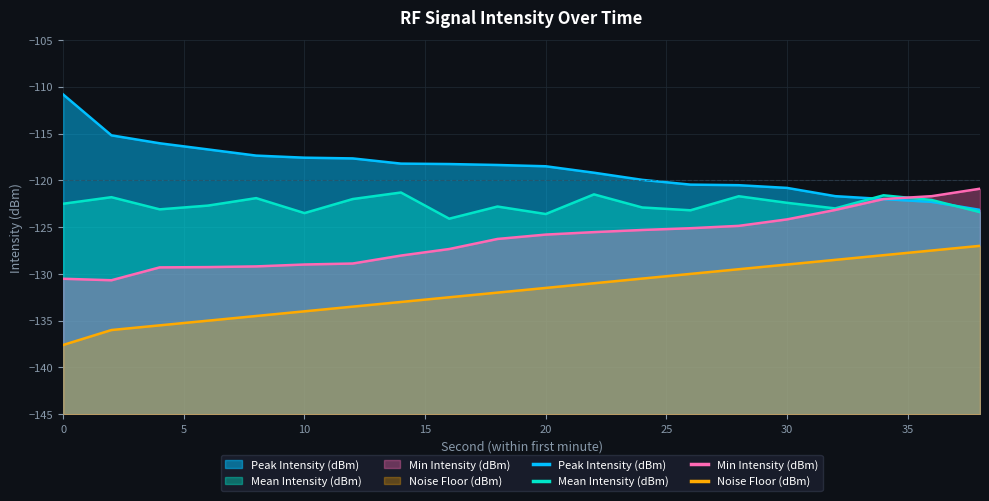

How many data points in Peak Intensity (dBm) are above -118?

7